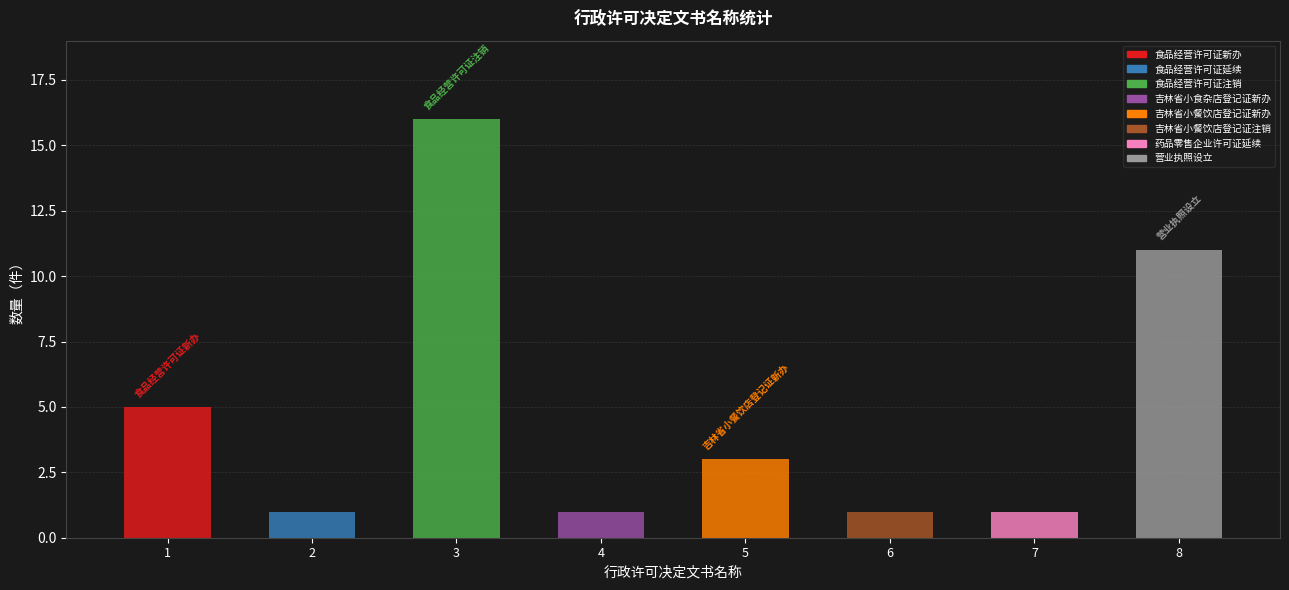

Where does the data first go above 3?

食品经营许可证新办